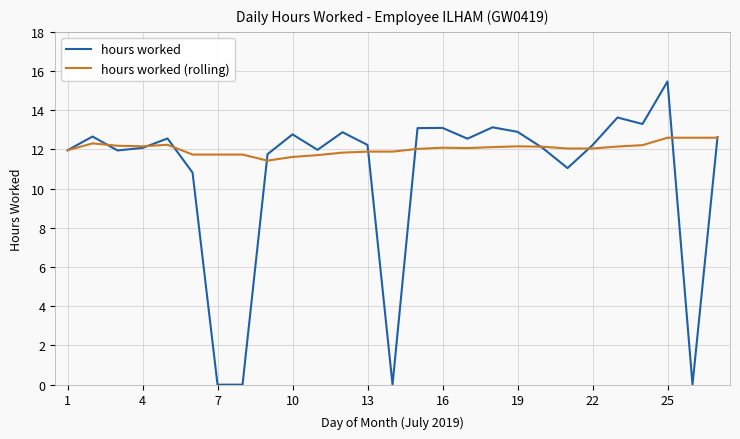

Which series has the largest range (max minus min)?

hours worked